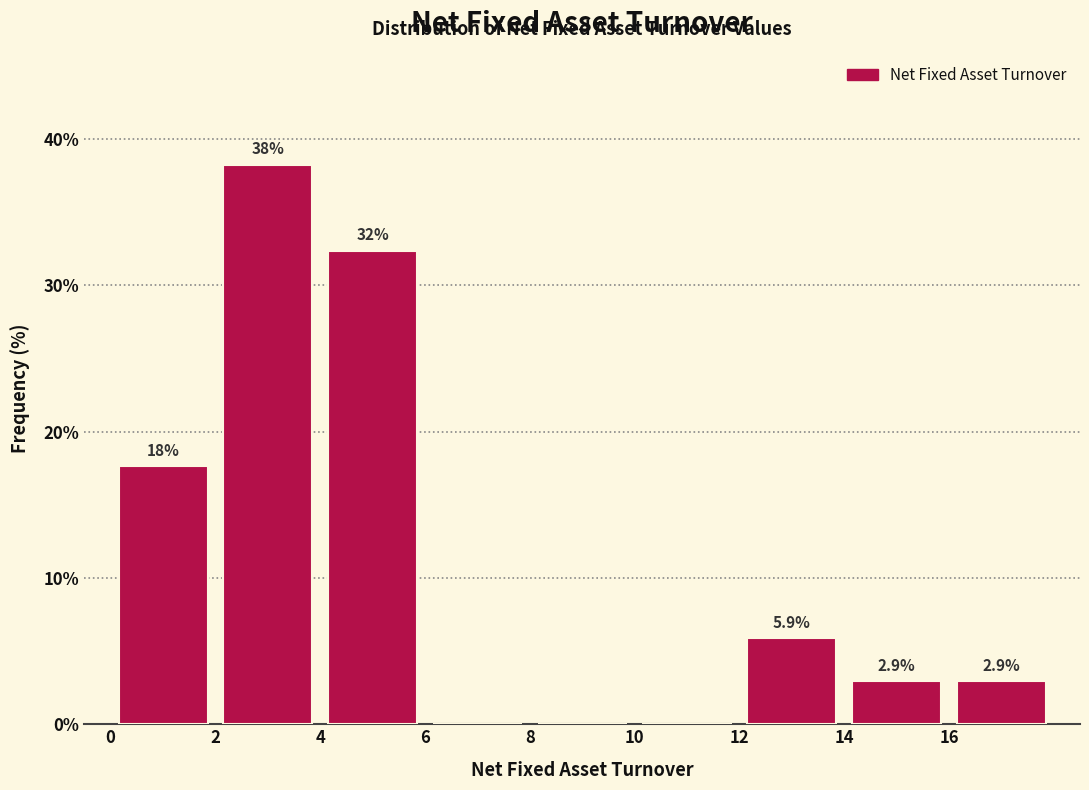

Which range on the x-axis has the tallest bar?

2 to 4